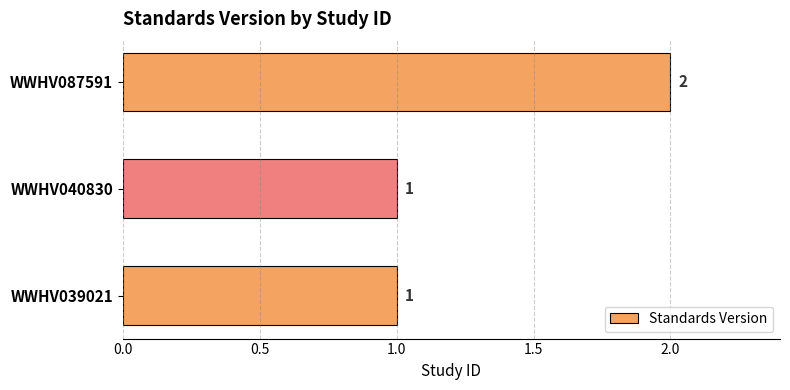

True or false: the data shows 1 at WWHV040830.

True